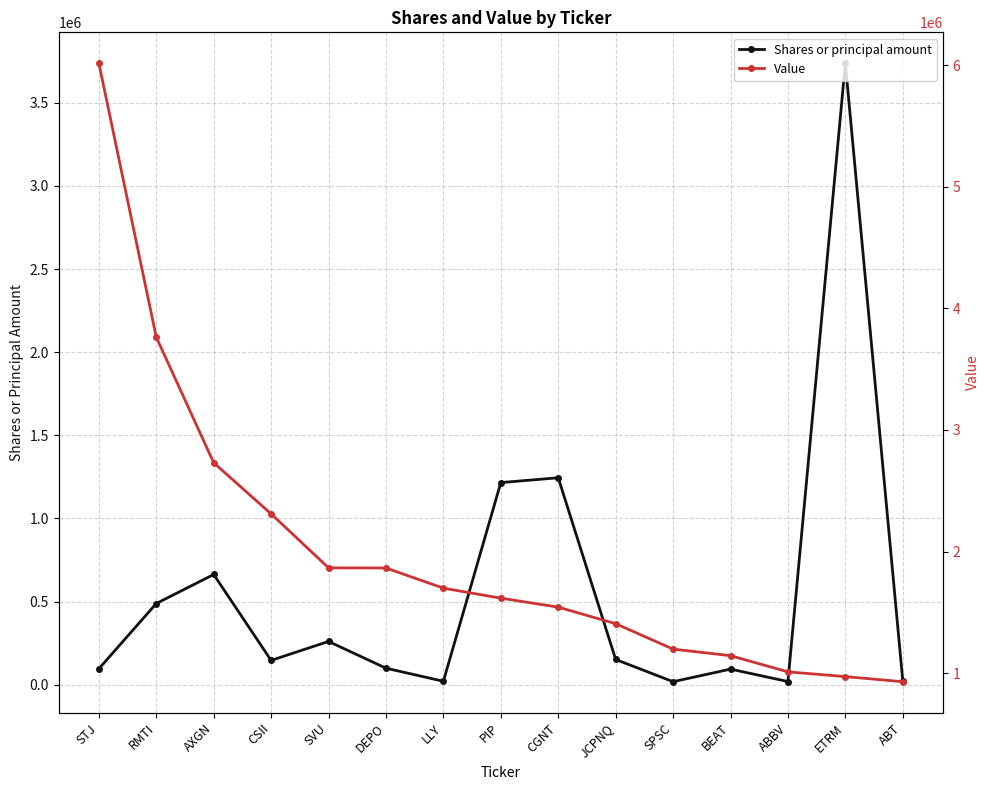

True or false: Shares or principal amount has a value of 151400 at JCPNQ.

True